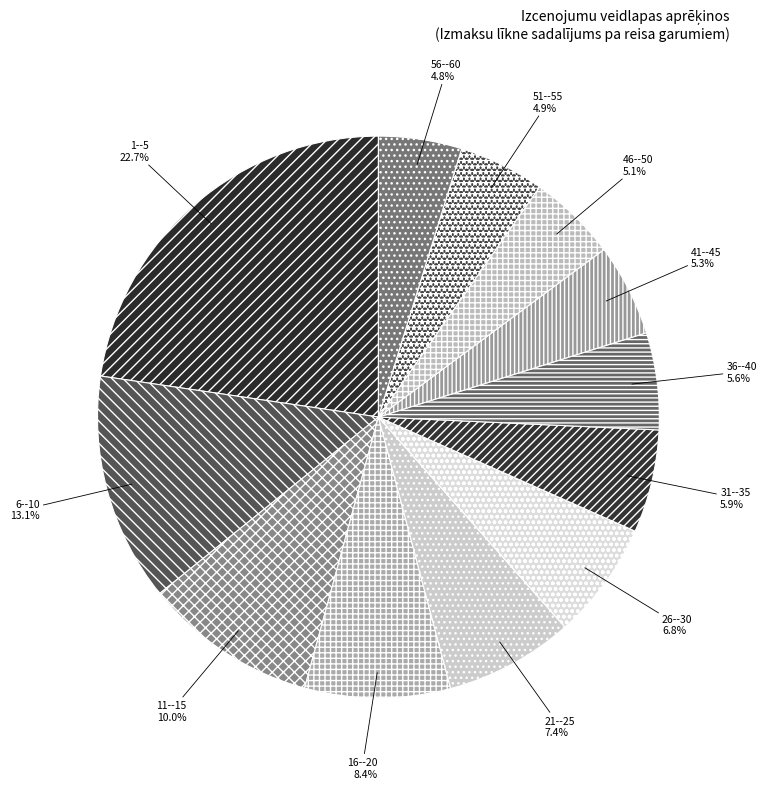

To the nearest percent, what percentage of the pie is 1--5?

23%